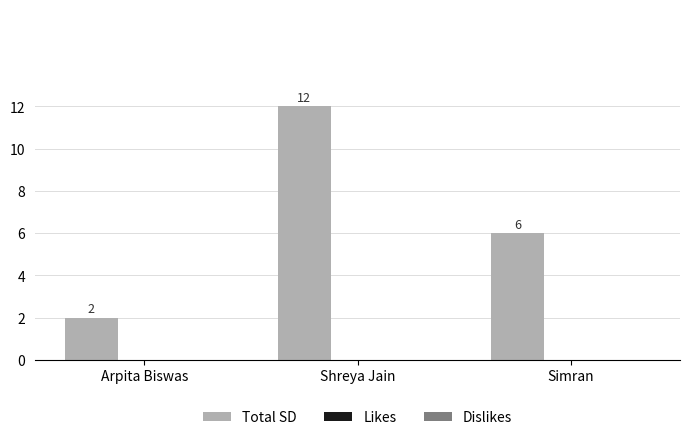

Which label corresponds to the largest value in the chart?

Shreya Jain